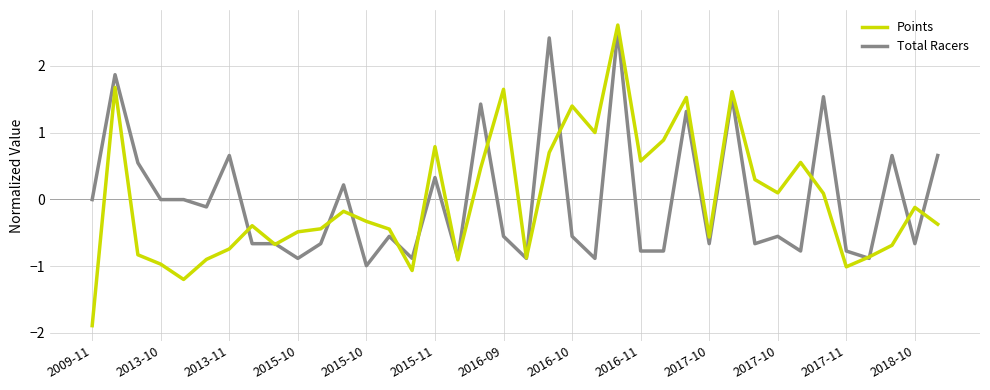

What is the greatest value displayed?

2.6